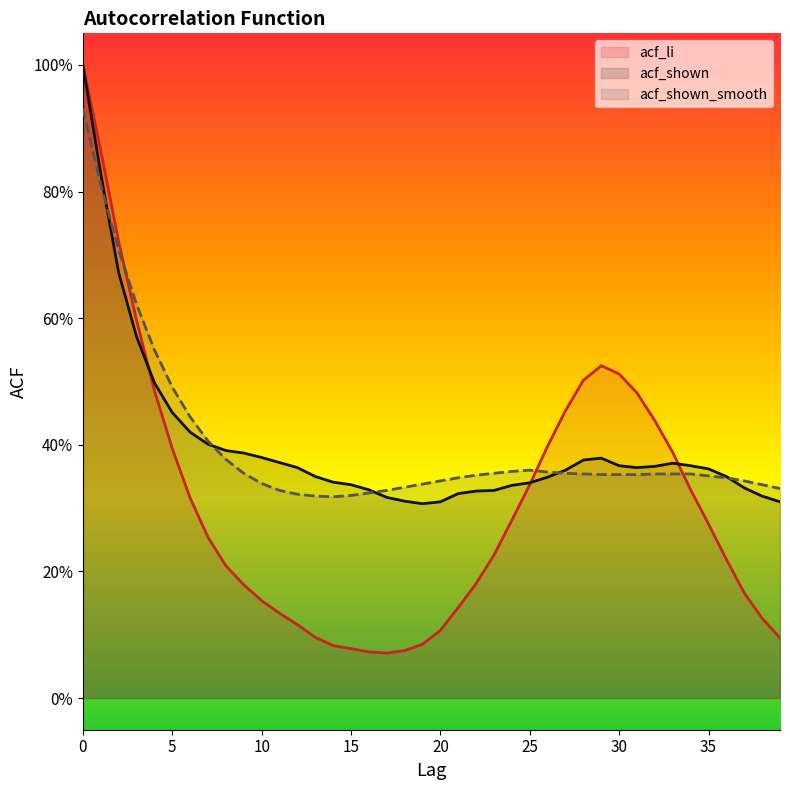

What is the greatest value displayed?

1.0